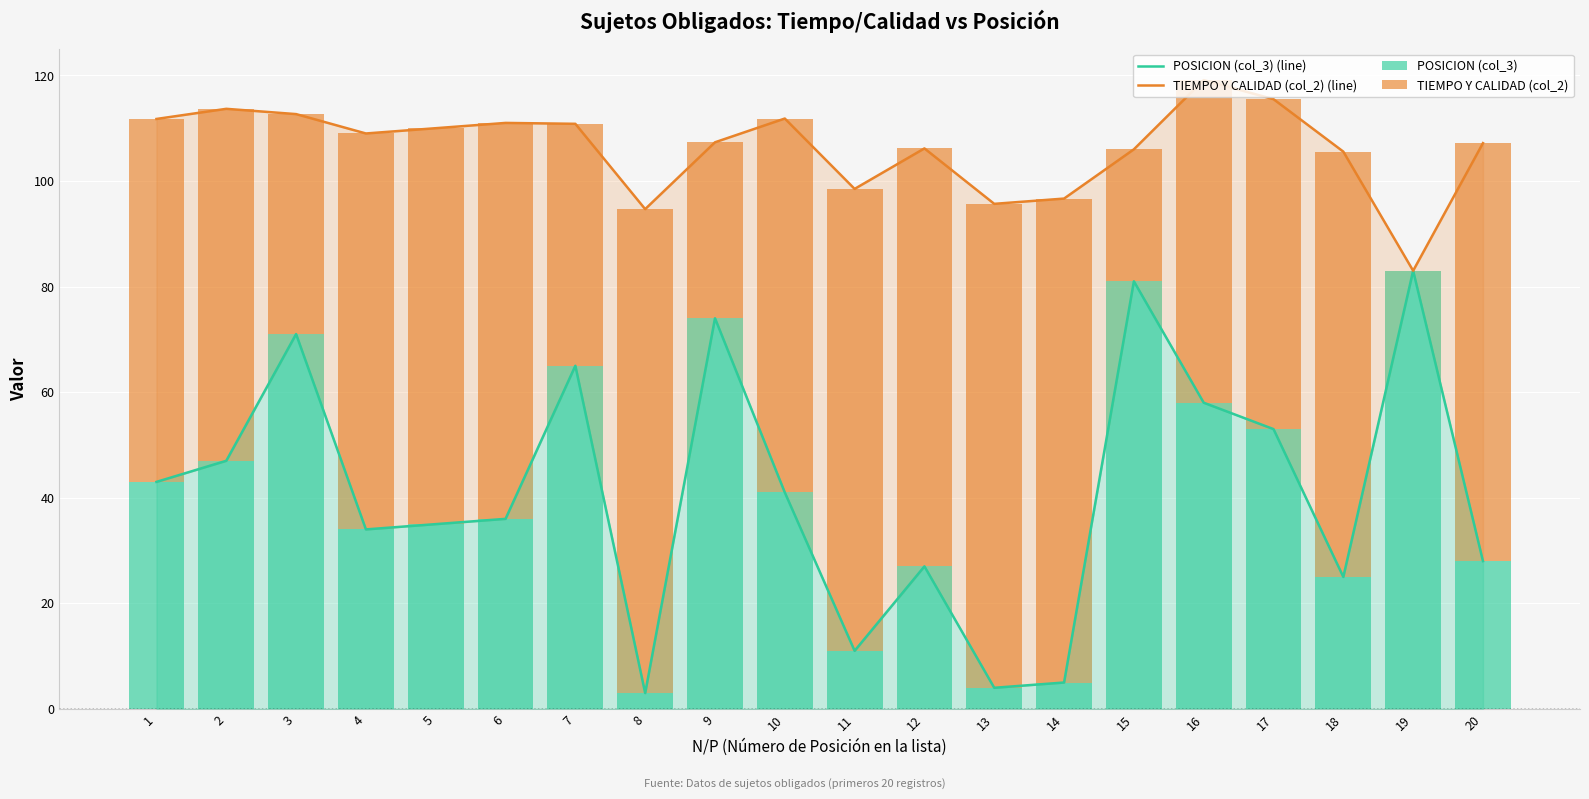

Which has a higher value, 11 or 18?

18